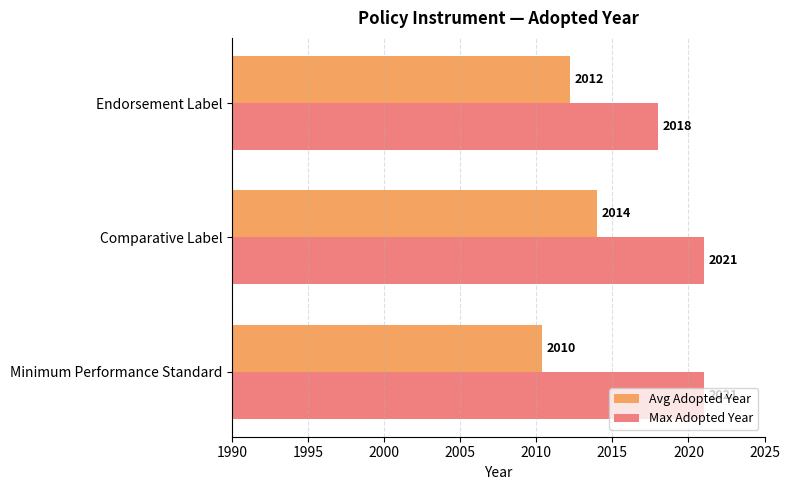

Is the value of Avg Adopted Year at Comparative Label greater than the value of Max Adopted Year at Comparative Label?

No